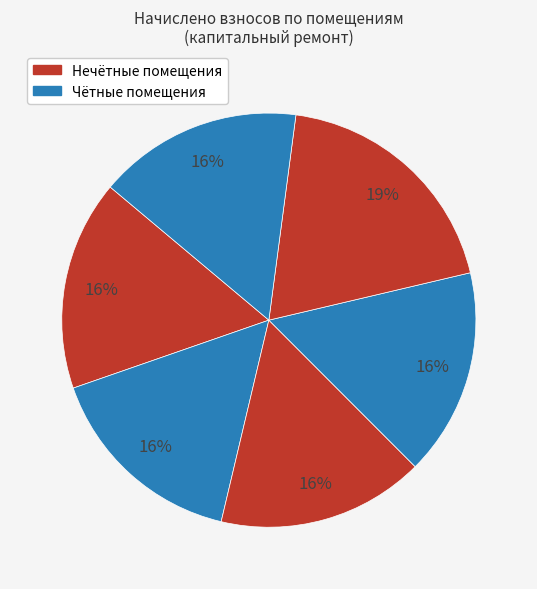

Count the number of slices in the pie.

6